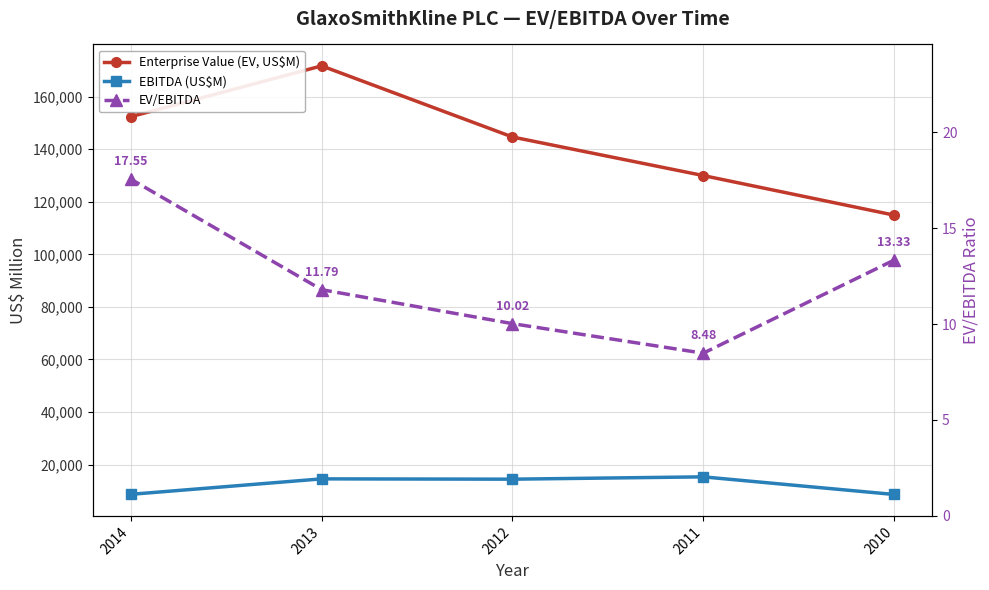

Is this an area chart (filled region under the line)?

No